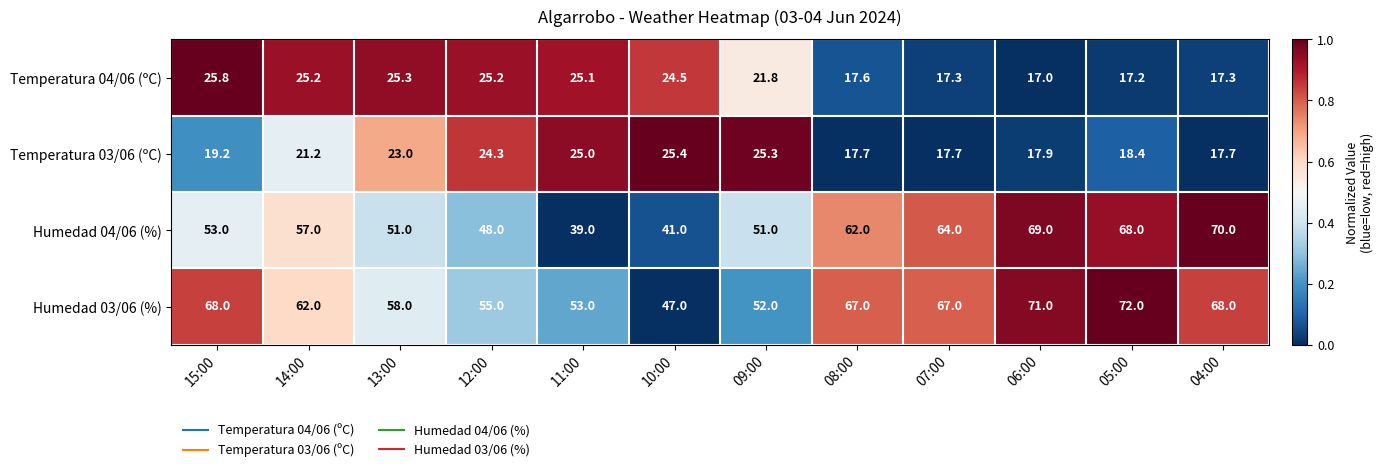

The value of Temperatura 03/06 (ºC) at 14:00 is 21.2. True or false?

True